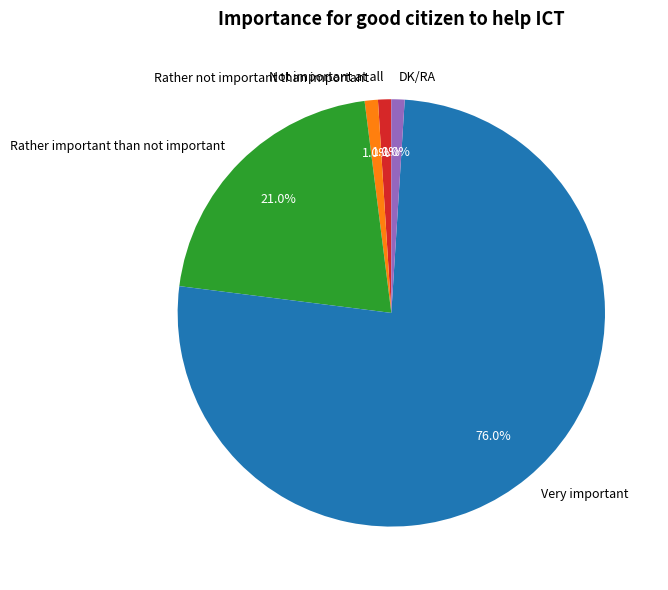

Which category accounts for the majority?

Very important